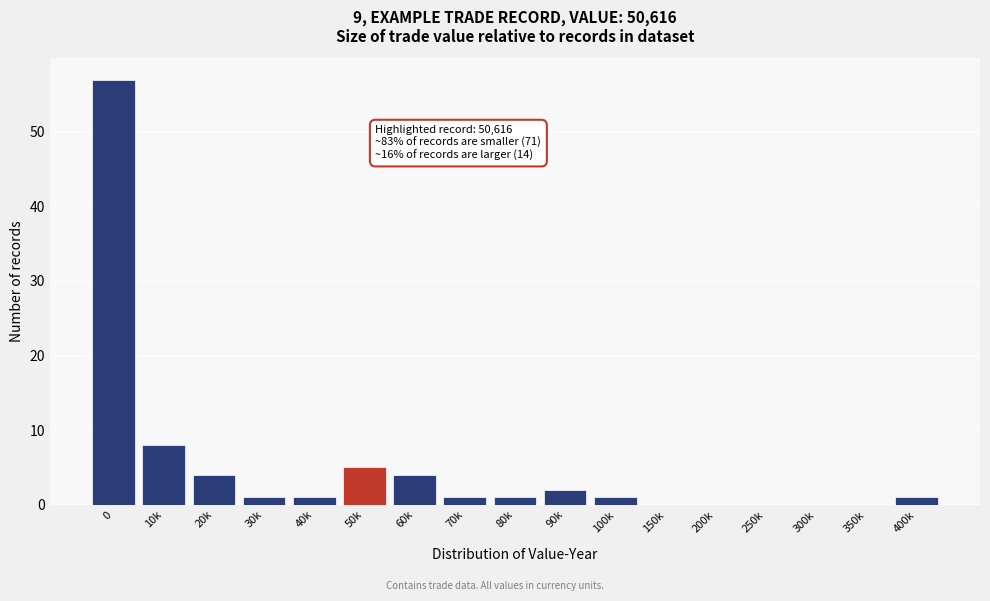

Reading left to right, what are all the values shown in this chart?

0=57	10k=8	20k=4	30k=1	40k=1	50k=5	60k=4	70k=1	80k=1	90k=2	100k=1	150k=0	200k=0	250k=0	300k=0	350k=0	400k=1